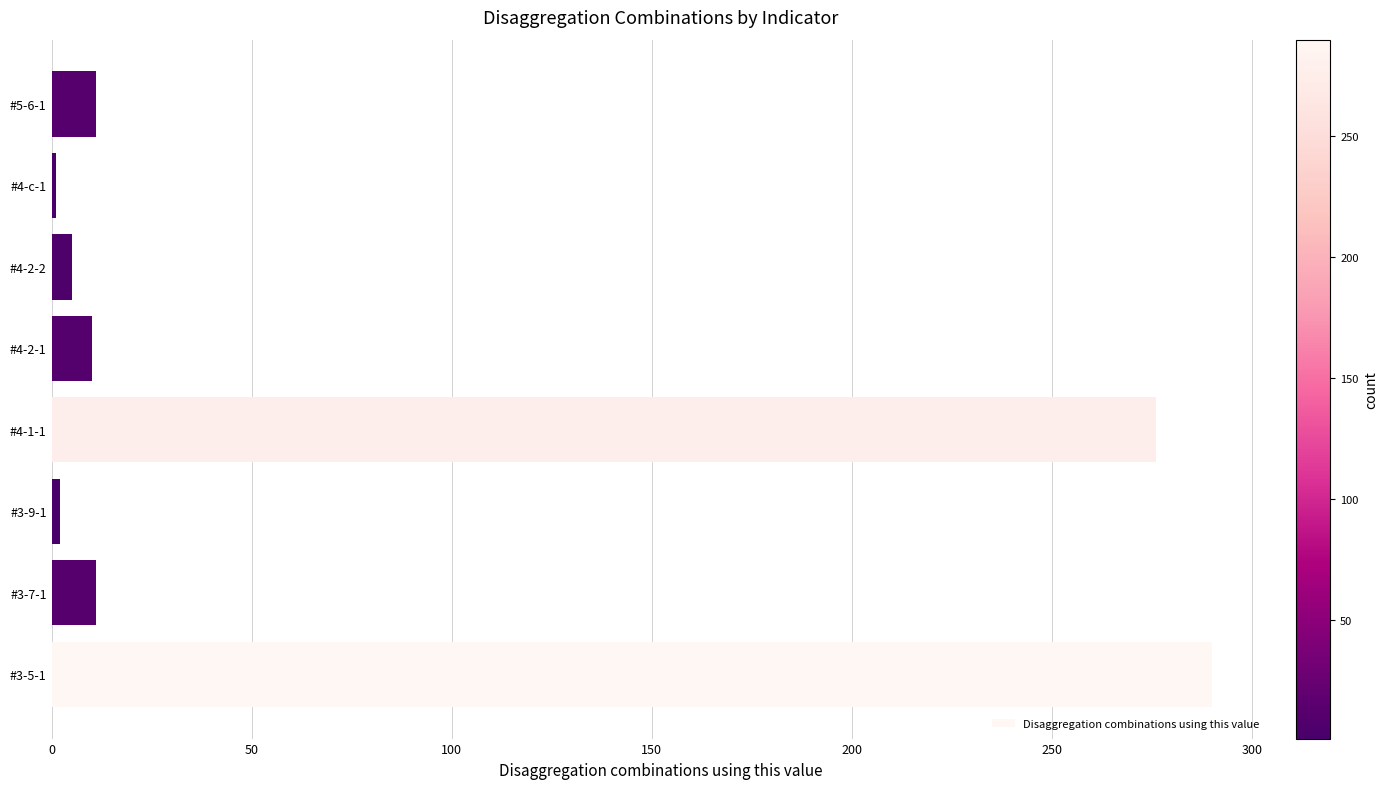

What is the difference between the maximum and second lowest values?

288